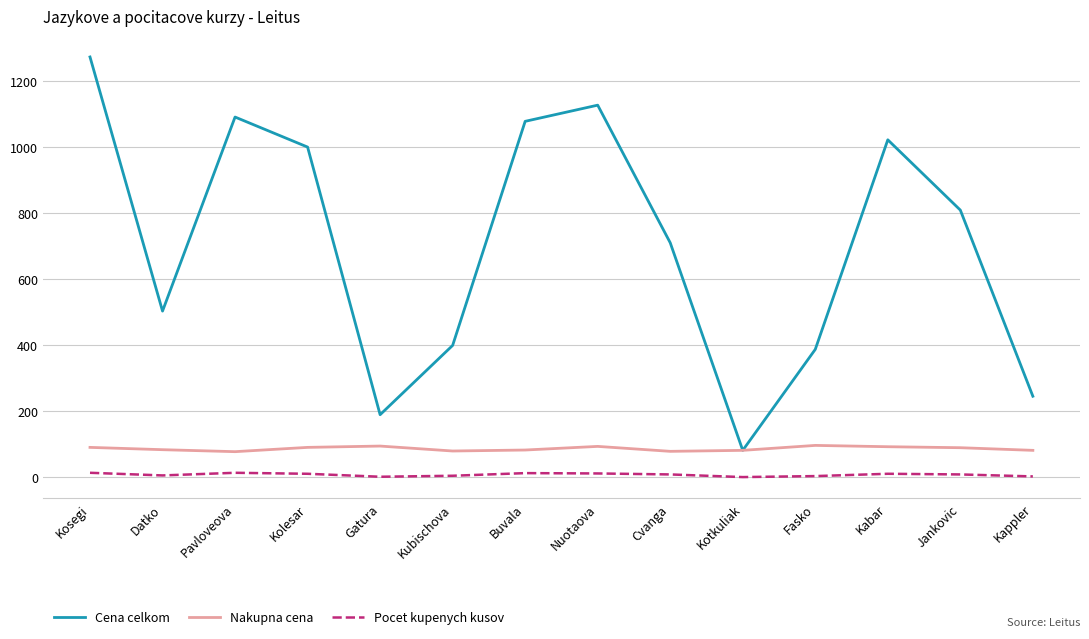

What is the minimum value for Cena celkom?

82